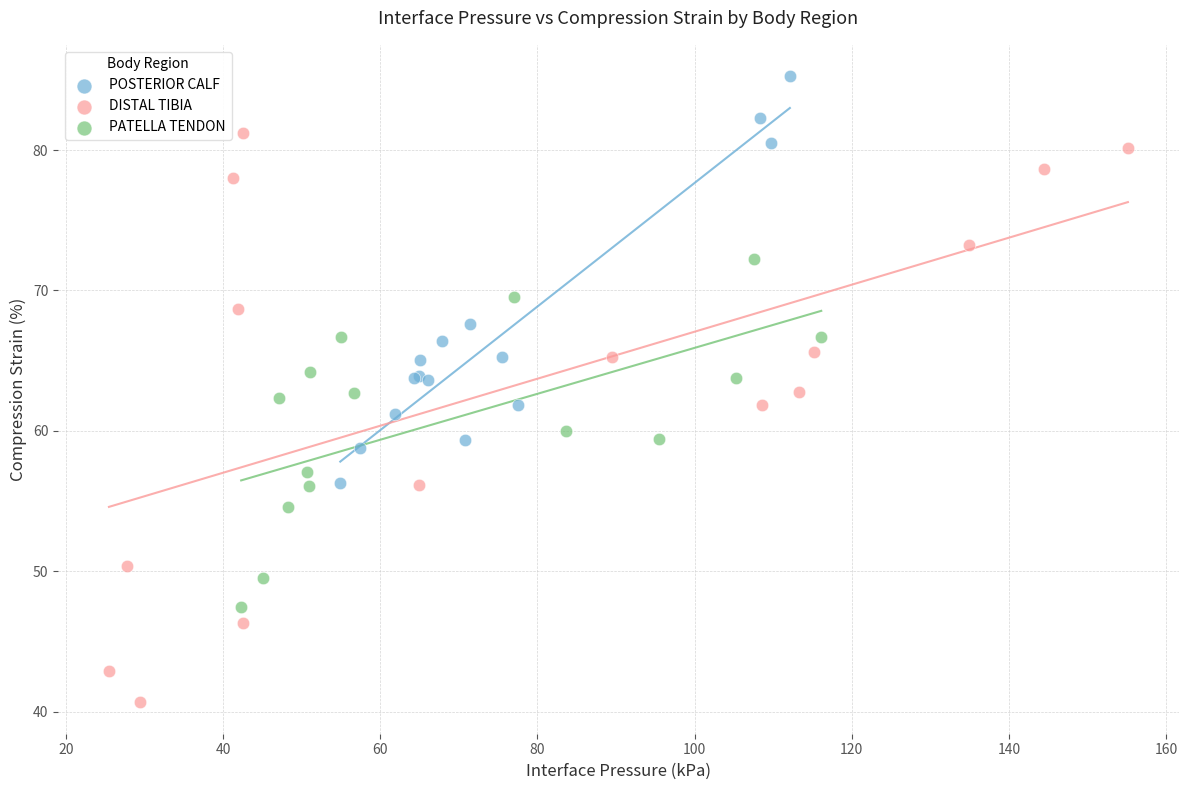

Which series contains the lowest Y value?

DISTAL TIBIA